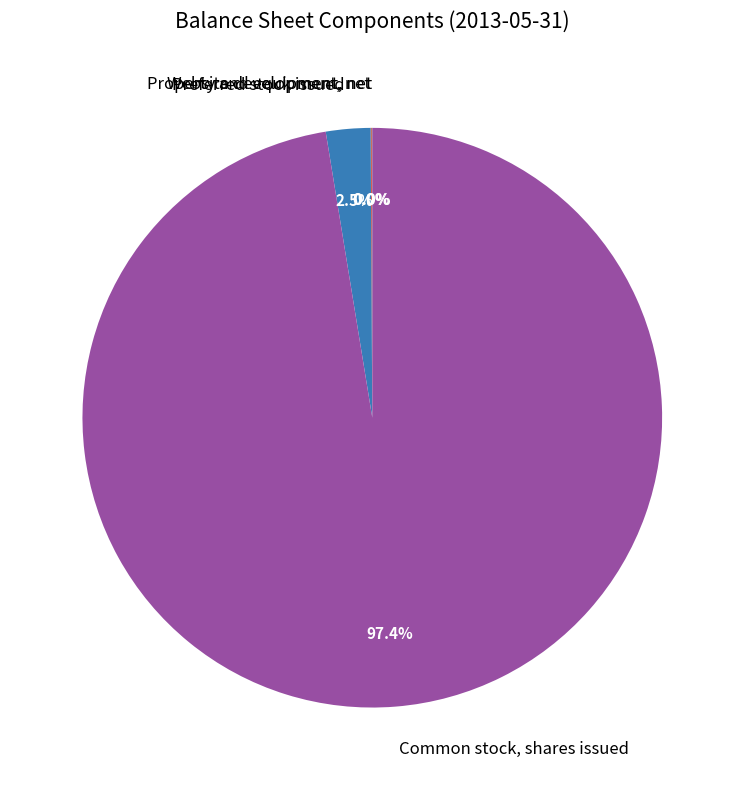

The Preferred stock issued slice represents 15% of the pie. True or false?

False